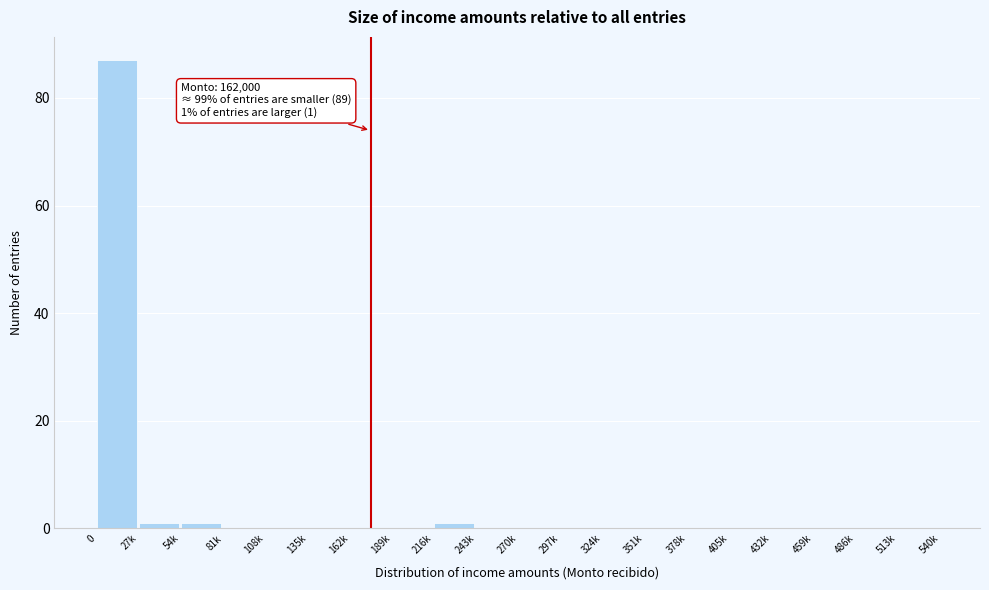

Reading left to right, list all the values displayed in this chart.

0=87	27k=1	54k=1	81k=0	108k=0	135k=0	162k=0	189k=0	216k=1	243k=0	270k=0	297k=0	324k=0	351k=0	378k=0	405k=0	432k=0	459k=0	486k=0	513k=0